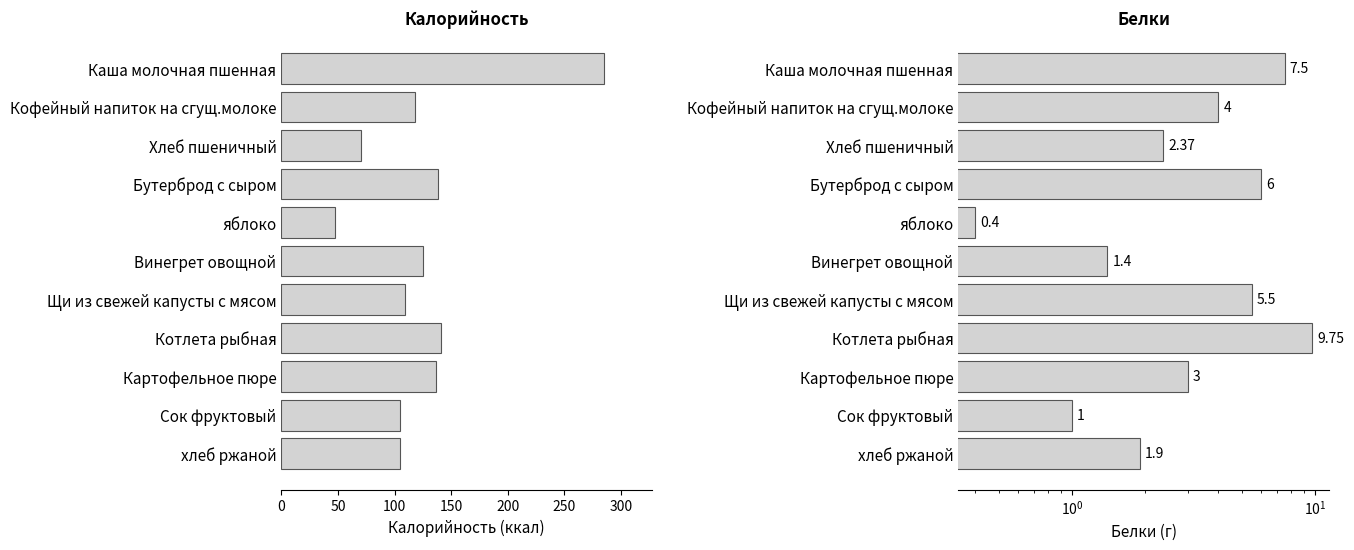

Reading left to right, what are all the values shown in this chart?

Калорийность: 285.0	118.0	70.1	138.0	47.0	125.0	109.0	141.0	137.0	105.0	105.0
Белки: 7.5	4.0	2.4	6.0	0.4	1.4	5.5	9.8	3.0	1.0	1.9